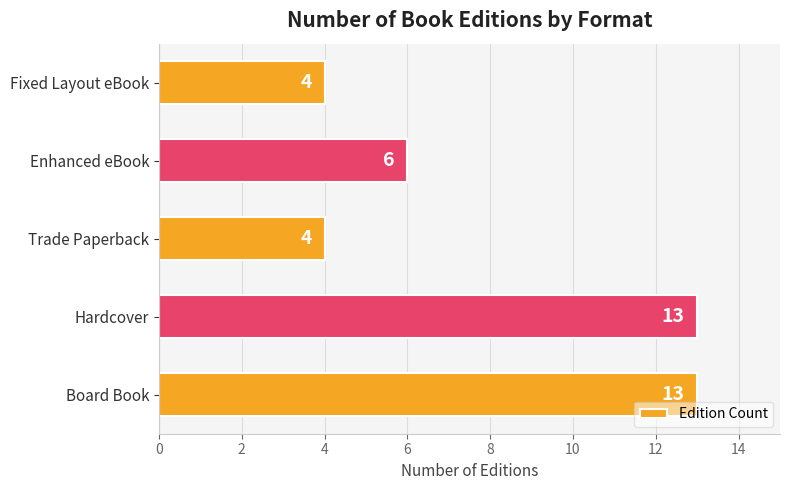

Are the bars horizontal?

Yes